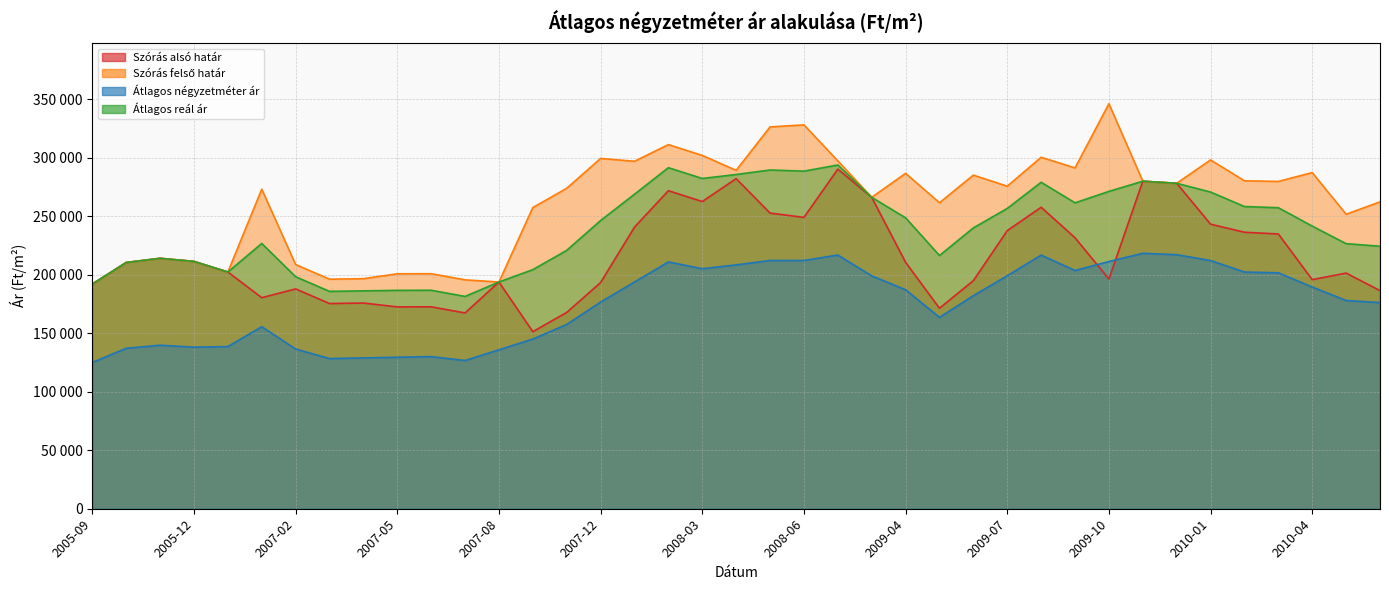

True or false: Szórás alsó határ and Átlagos négyzetméter ár cross at least once.

True